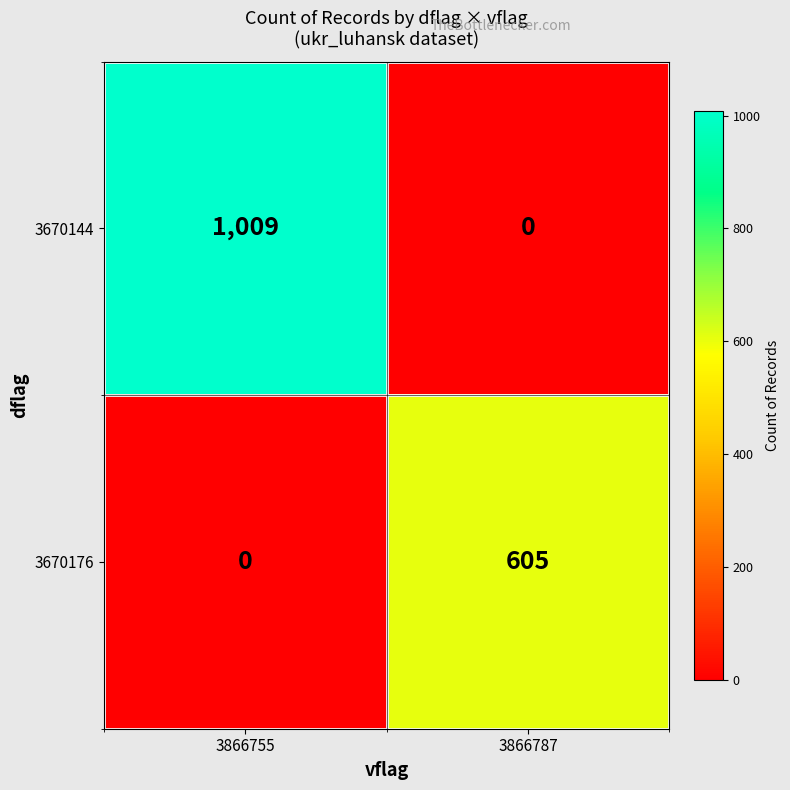

At how many categories does at least one series exceed 507?

2